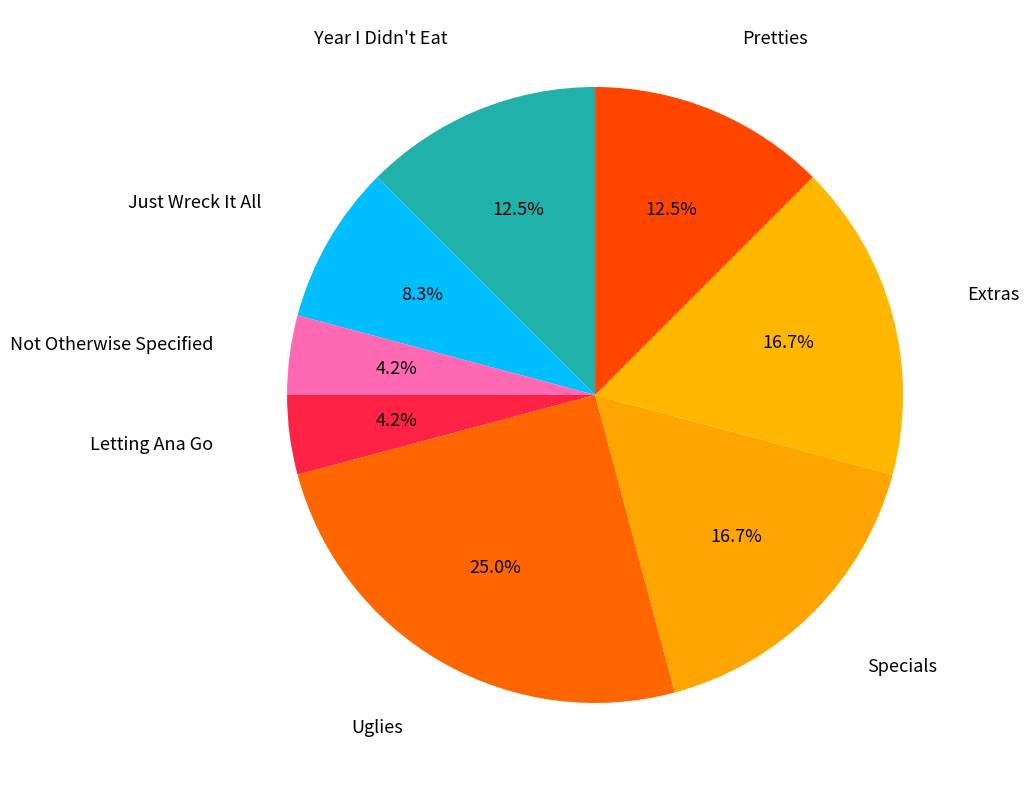

How many slices are in this pie chart?

8